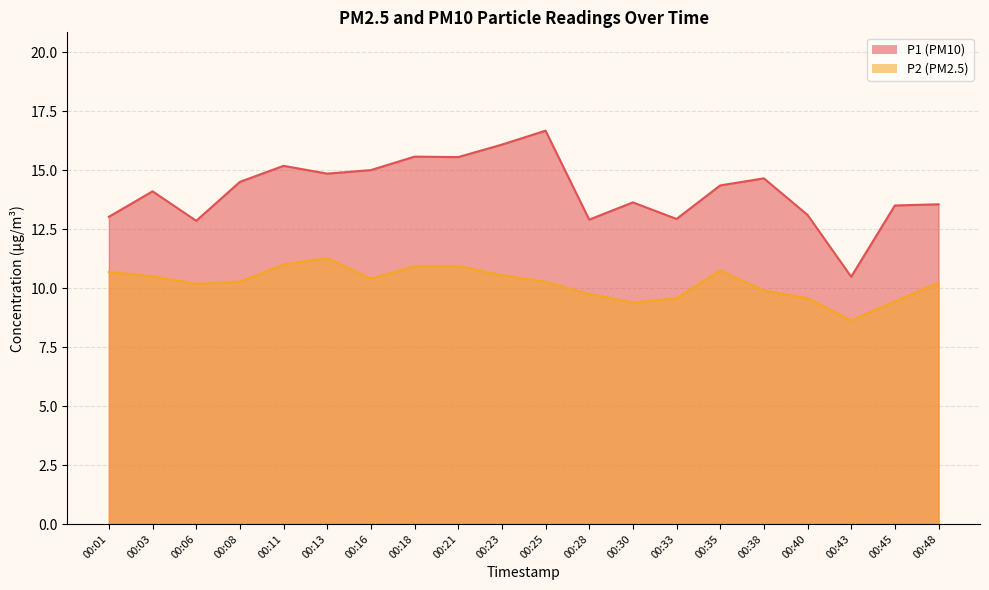

Between 00:25 and 00:28, which series saw the biggest shift?

P1